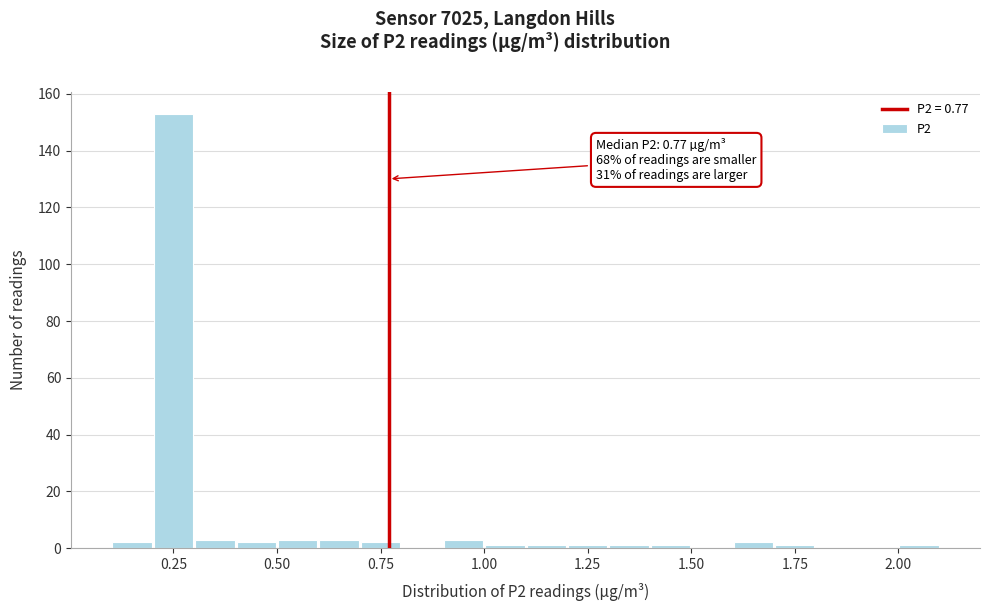

Read against the x-axis, roughly where is the centre of the tallest bar?

0.25